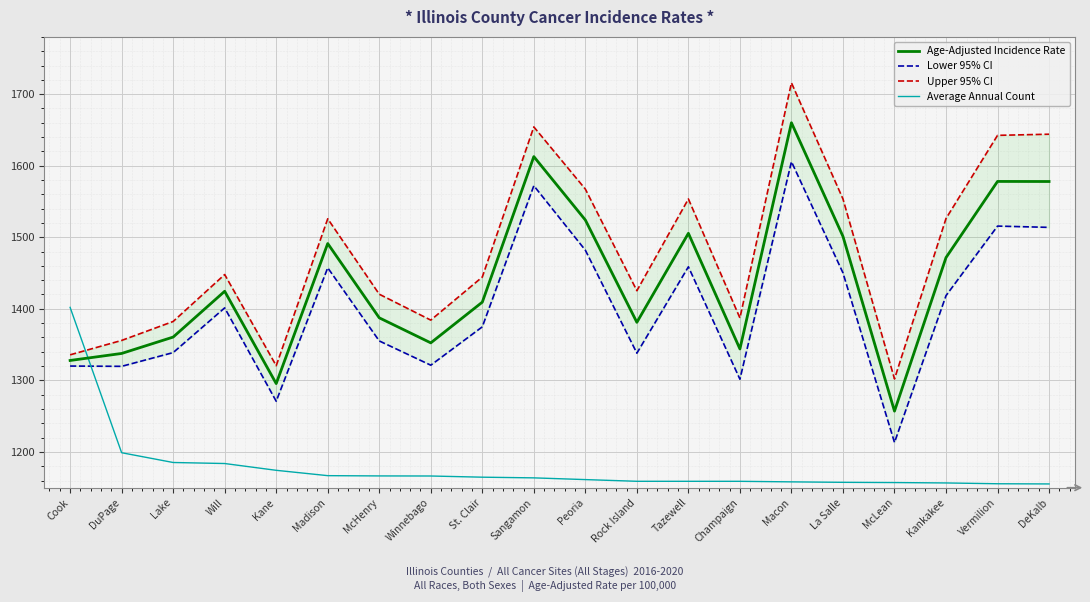

What is the difference between the maximum and minimum values in the Lower 95% CI series?

392.4